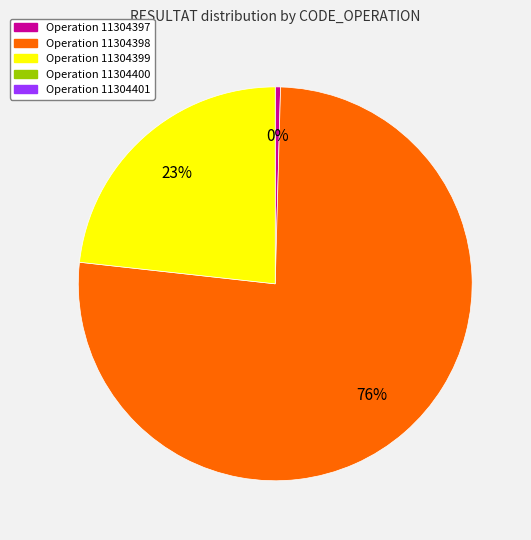

To the nearest percent, what is the average slice percentage?

33%